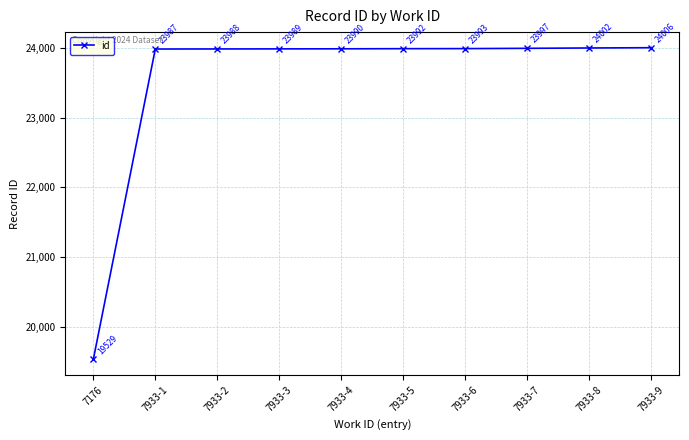

What is the difference between the maximum and minimum values?

4477